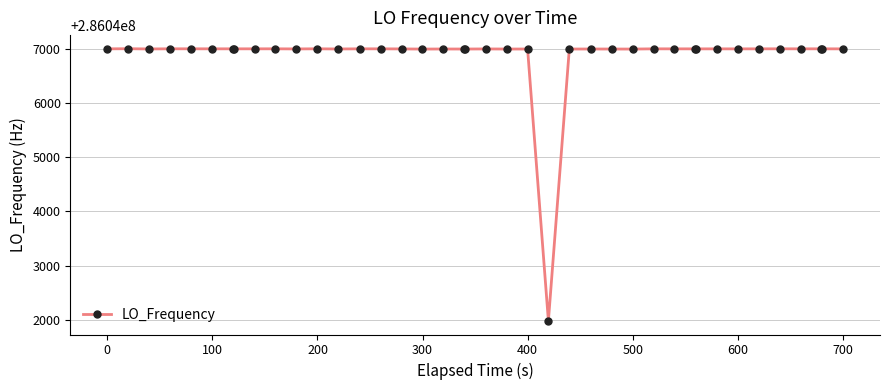

What is the sum of all values?

11441874964.0